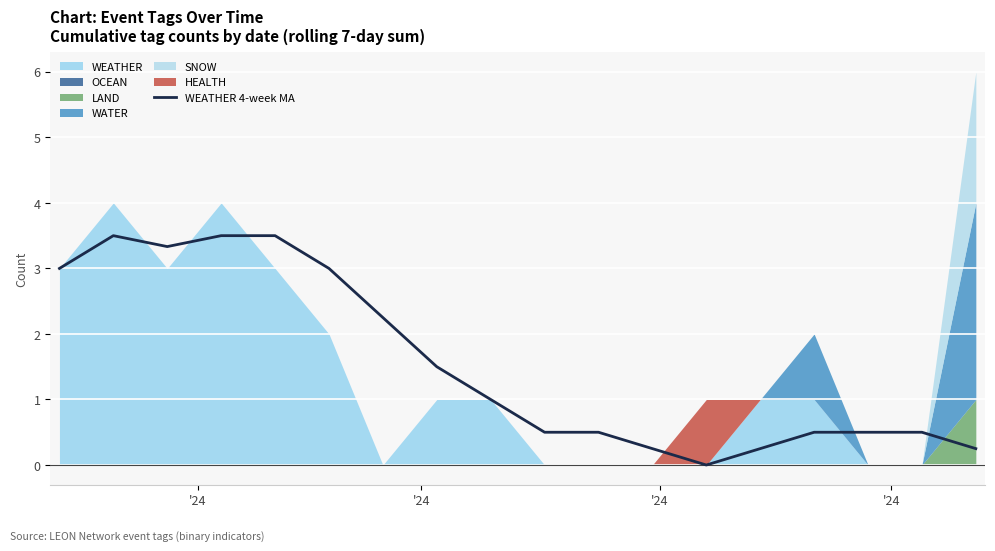

What is the maximum value for WEATHER 4-week MA?

3.5